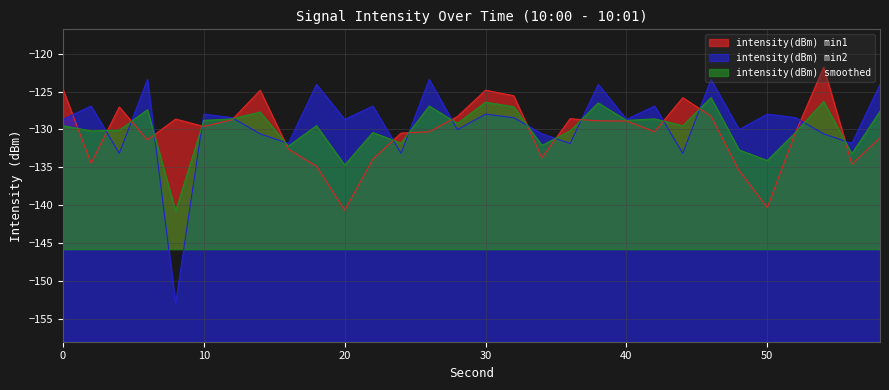

Reading left to right, transcribe all the data shown in this chart.

intensity(dBm) min1: 0=-124.7	2=-134.4	4=-127.0	6=-131.4	8=-128.6	10=-129.6	12=-128.7	14=-124.8	16=-132.6	18=-134.8	20=-140.7	22=-133.9	24=-130.5	26=-130.3	28=-128.3	30=-124.8	32=-125.5	34=-133.7	36=-128.6	38=-128.9	40=-128.9	42=-130.3	44=-125.8	46=-128.2	48=-135.4	50=-140.3	52=-130.4	54=-121.8	56=-134.6	58=-131.1
intensity(dBm) min2: 0=-128.7	2=-126.9	4=-133.1	6=-123.4	8=-153.0	10=-128.0	12=-128.4	14=-130.6	16=-131.8	18=-124.1	20=-128.7	22=-126.9	24=-133.1	26=-123.4	28=-130.0	30=-128.0	32=-128.4	34=-130.6	36=-131.8	38=-124.1	40=-128.7	42=-126.9	44=-133.1	46=-123.4	48=-130.0	50=-128.0	52=-128.4	54=-130.6	56=-131.8	58=-124.1
intensity(dBm) smoothed: 0=-129.5	2=-130.2	4=-130.1	6=-127.4	8=-140.8	10=-128.8	12=-128.6	14=-127.7	16=-132.2	18=-129.5	20=-134.7	22=-130.4	24=-131.8	26=-126.9	28=-129.2	30=-126.4	32=-127.0	34=-132.1	36=-130.2	38=-126.5	40=-128.8	42=-128.6	44=-129.5	46=-125.8	48=-132.7	50=-134.1	52=-130.4	54=-126.3	56=-133.2	58=-127.6